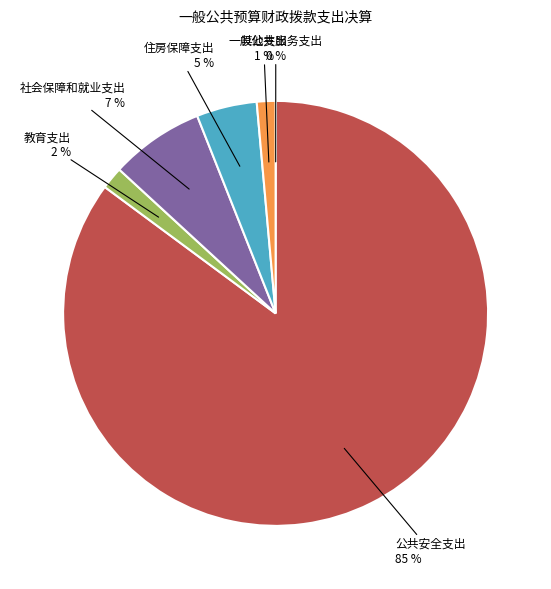

To the nearest percent, what is the difference between the largest and smallest slice percentages?

85%